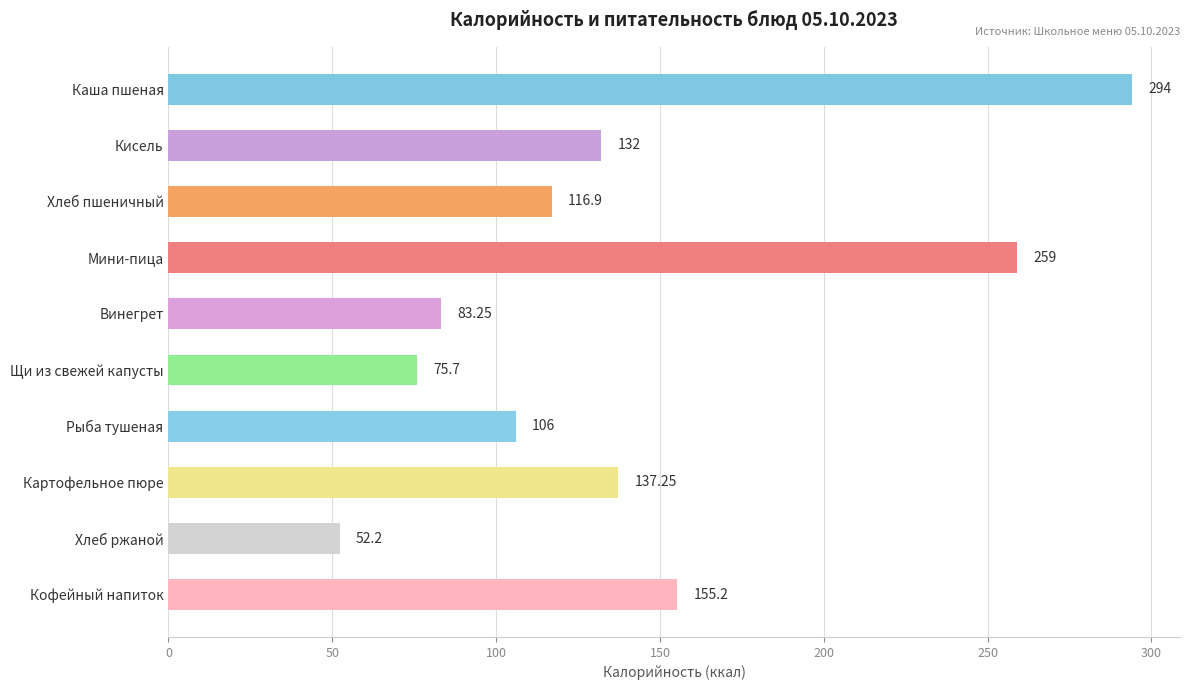

Which has a higher value, Рыба тушеная or Картофельное пюре?

Картофельное пюре